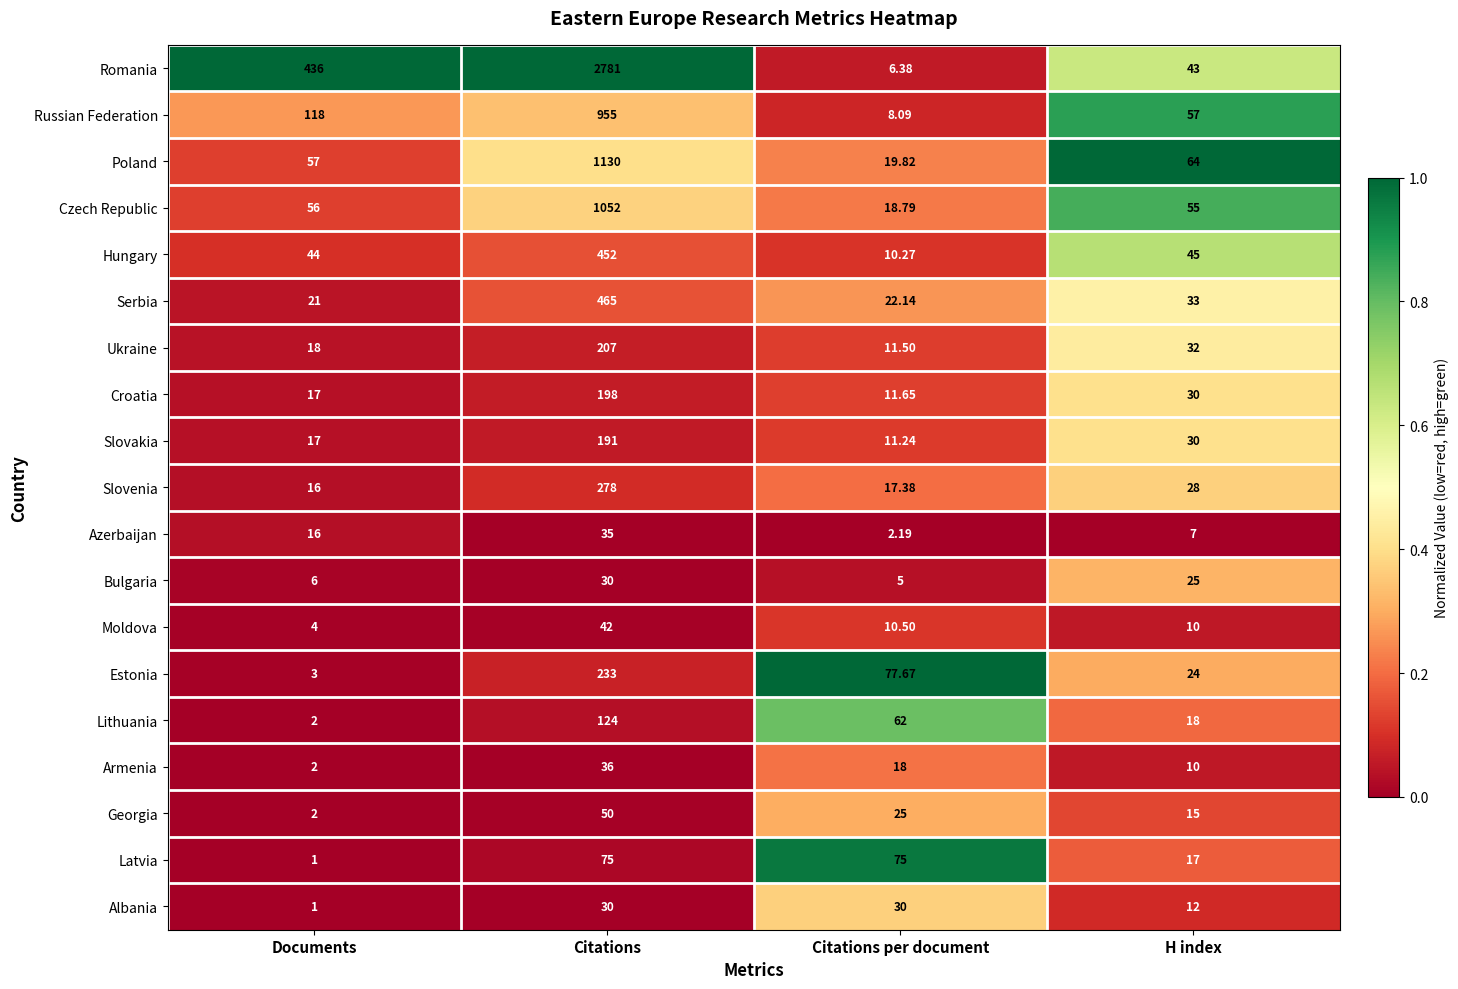

At which category is the sum across all series the highest?

Citations